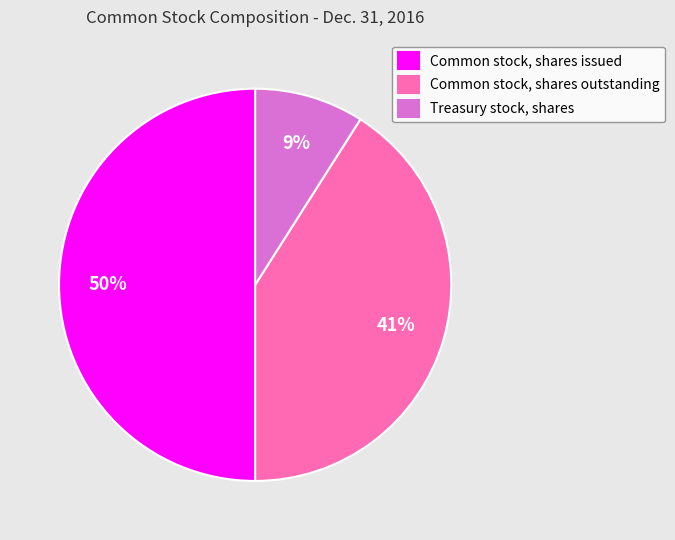

The Common stock, shares issued slice represents 50% of the pie. True or false?

True